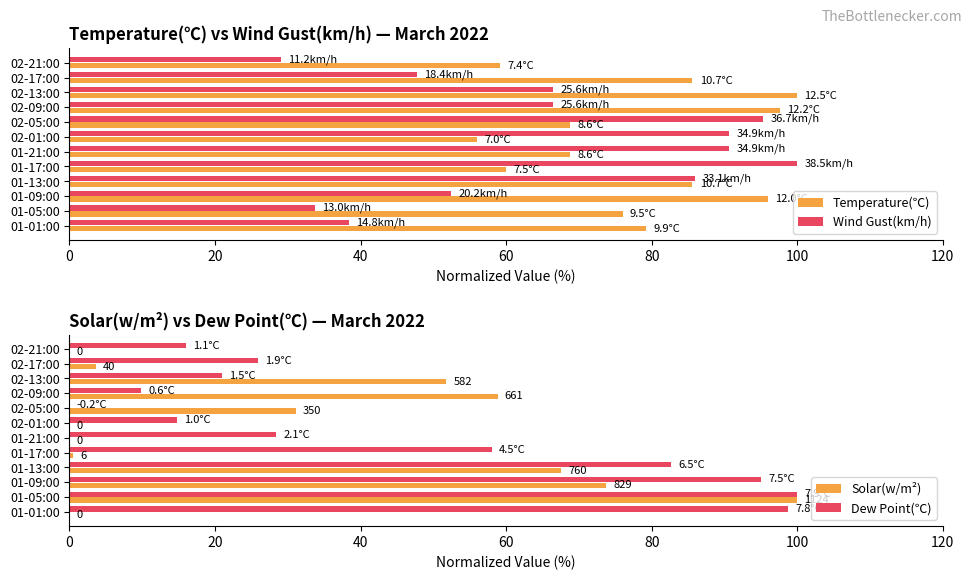

True or false: Wind Gust(km/h) has a value of 33.8 at 01-05:00.

True